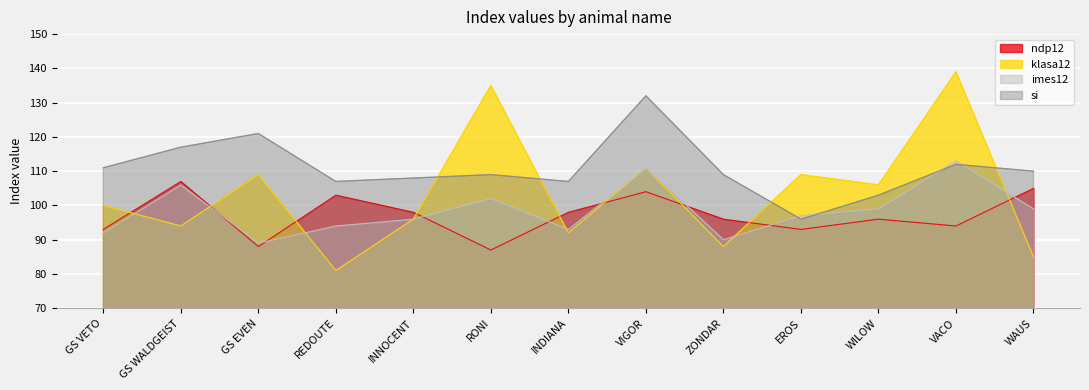

Which series has the largest total across all categories?

si